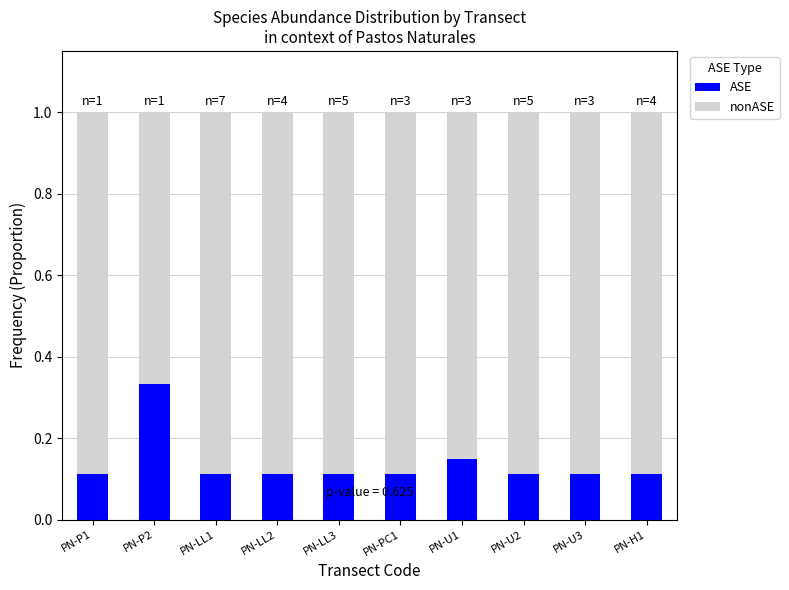

What is the sum of all ASE values?

1.4